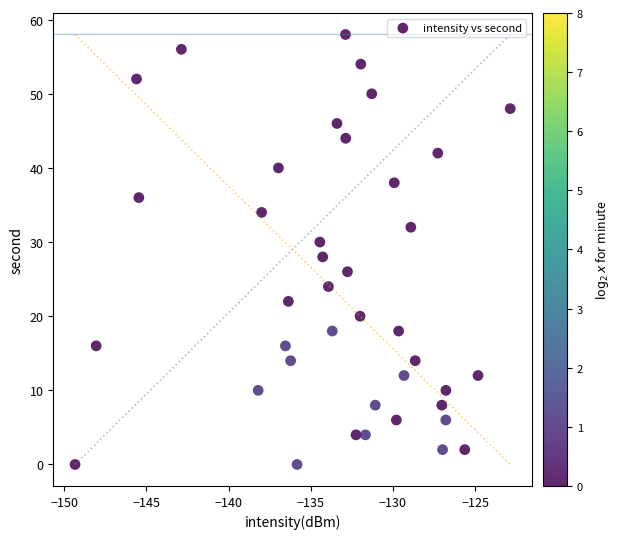

What is the range of Y values (max minus min)?

58